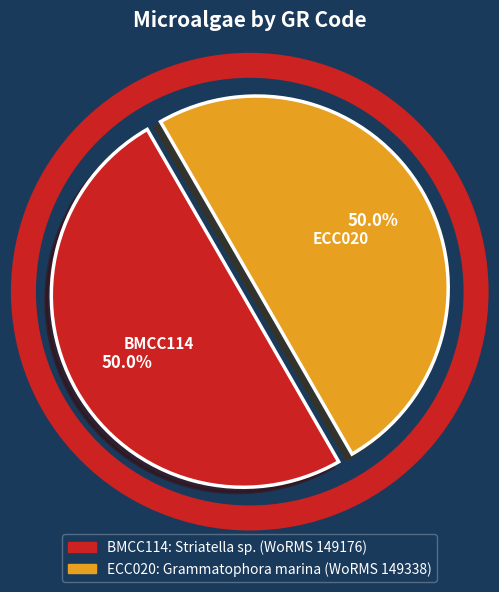

How many segments does this pie chart have?

2